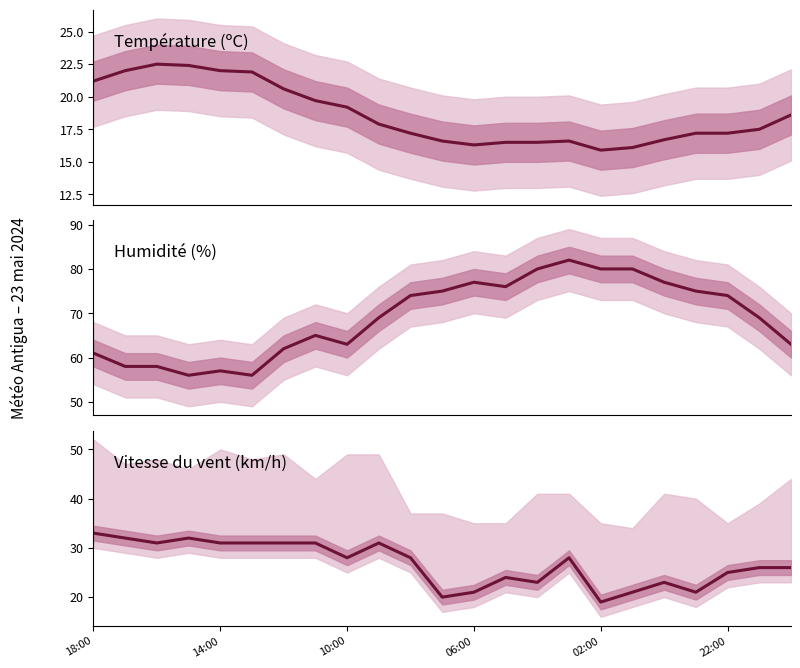

Rank the series by their average value, from highest to lowest.

Humidité (%), Vitesse du vent (km/h), Température (ºC)